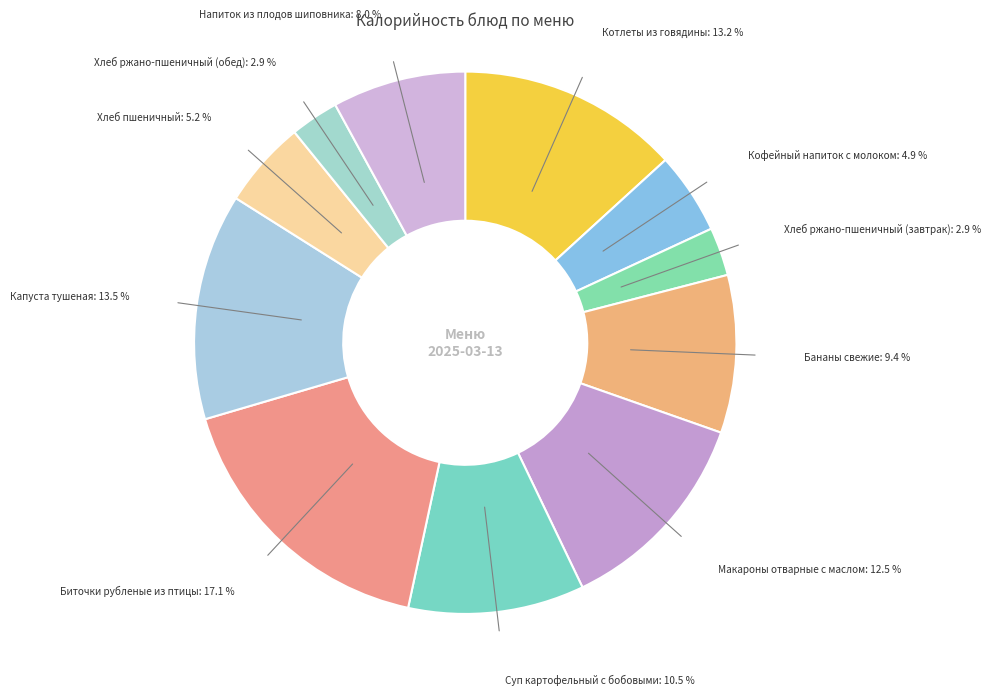

Do Хлеб пшеничный and Напиток из плодов шиповника together represent more than half of the pie?

No